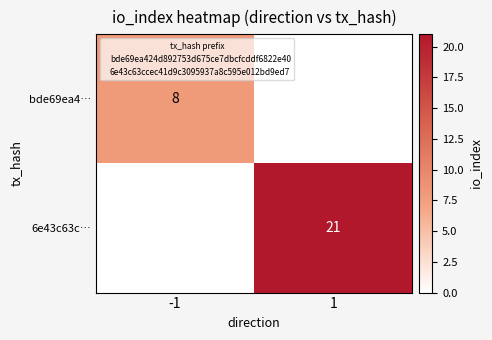

Rank the categories by bde69ea4… value from highest to lowest.

-1, 1